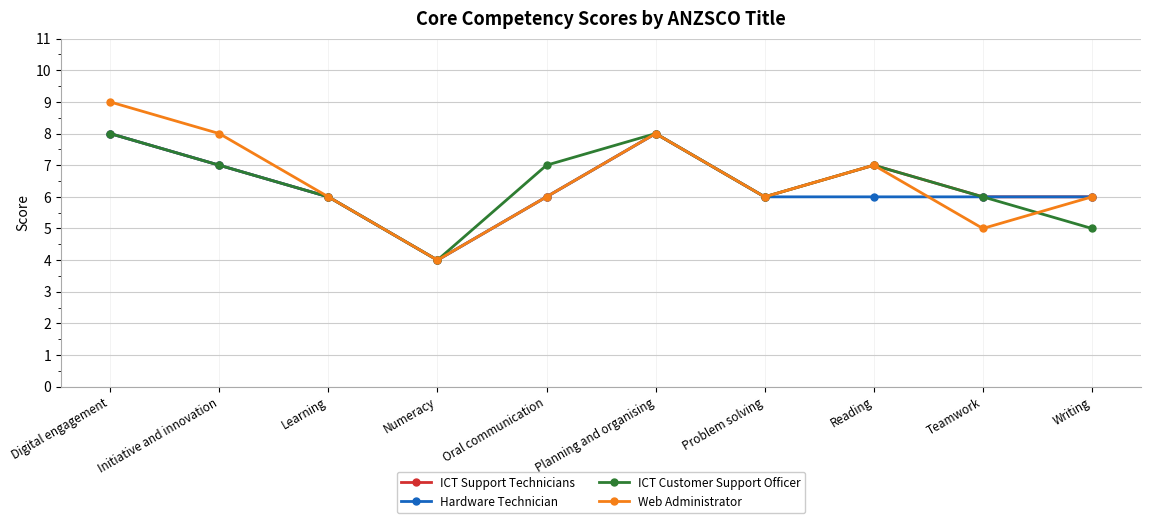

How many ICT Support Technicians values are between 6 and 7?

7